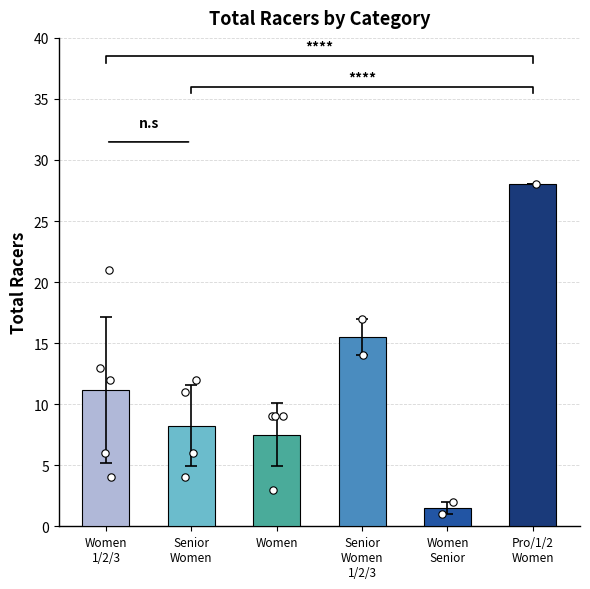

Approximately how many times larger is the value at Senior
Women
1/2/3 compared to Pro/1/2
Women?

0.6